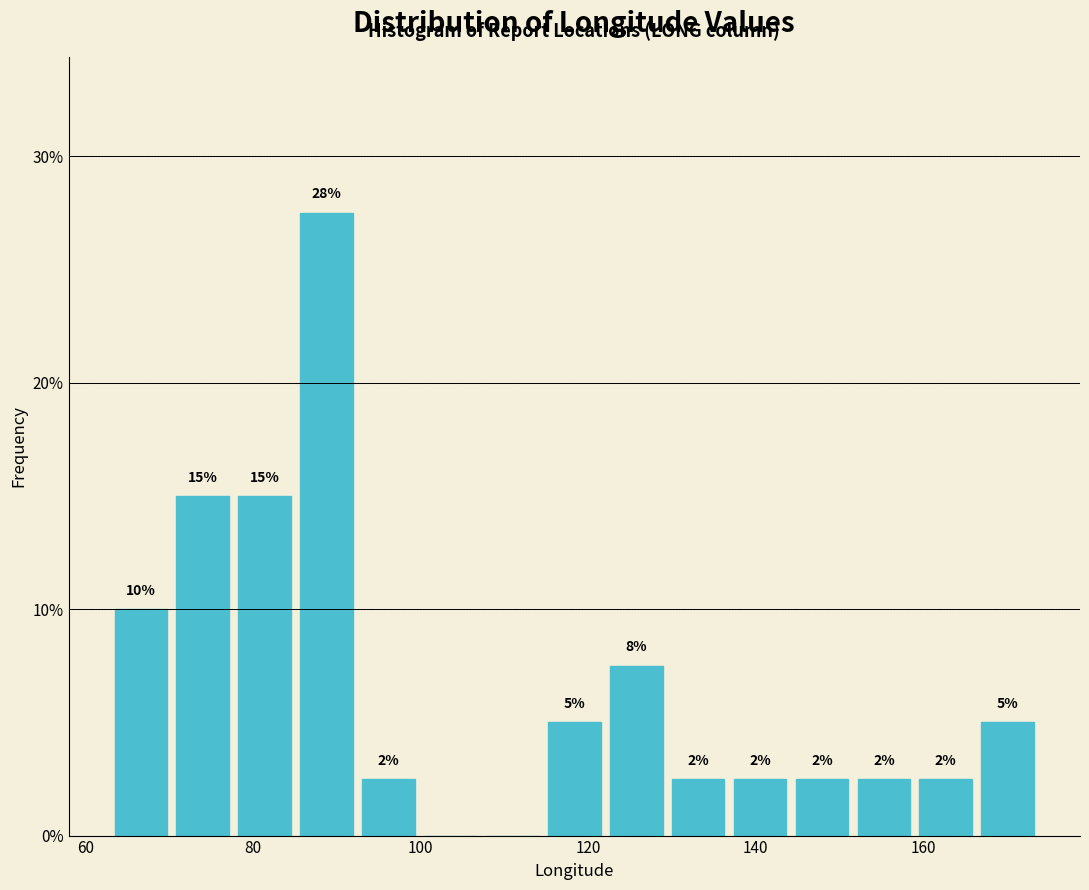

Read against the x-axis, roughly where is the centre of the tallest bar?

88